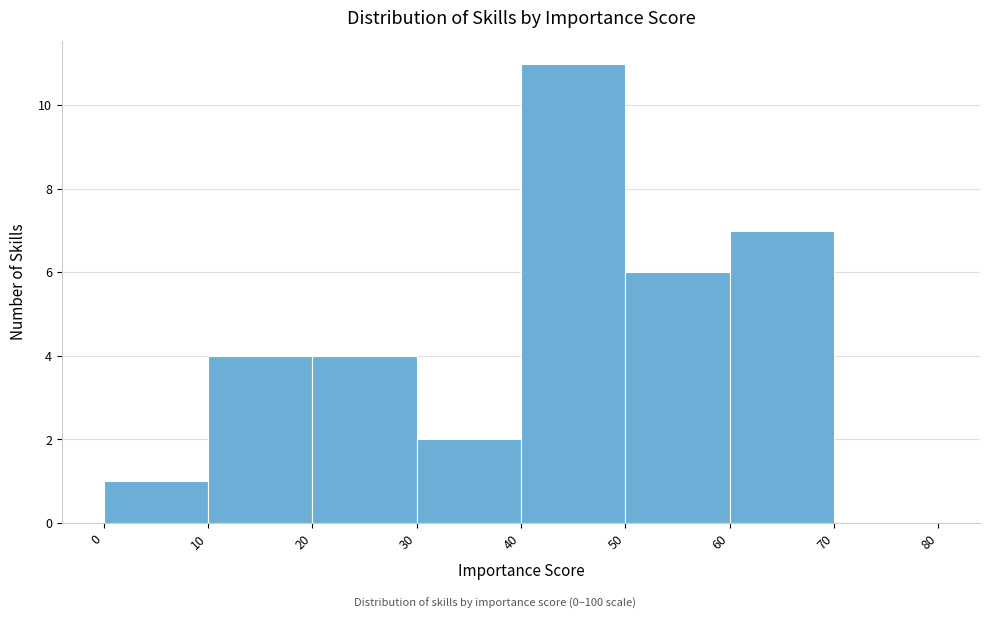

Which range on the x-axis has the tallest bar?

40 to 50